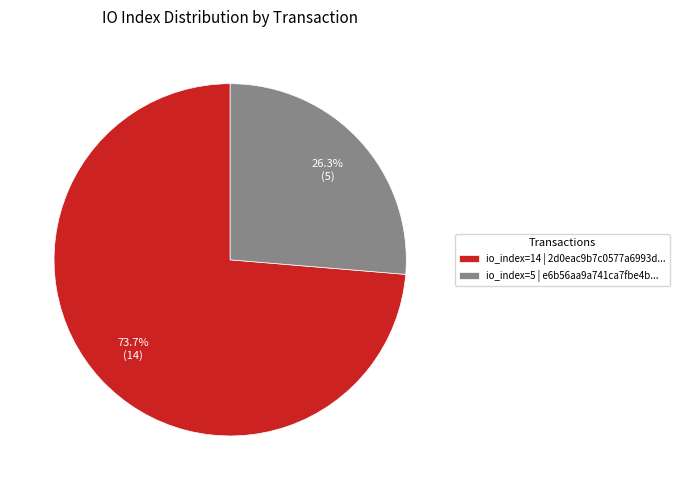

Which slice is the largest?

io_index=14 | 2d0eac9b7c0577a6993d...